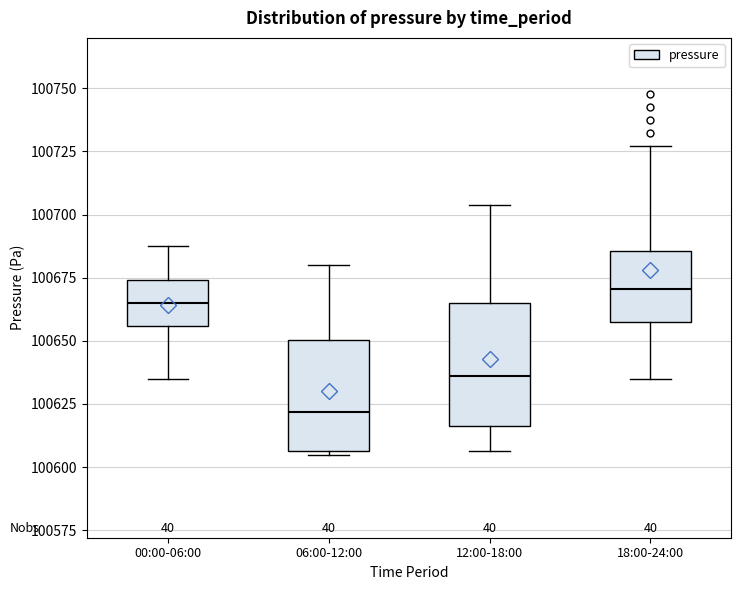

Which box has the lowest median line?

06:00-12:00